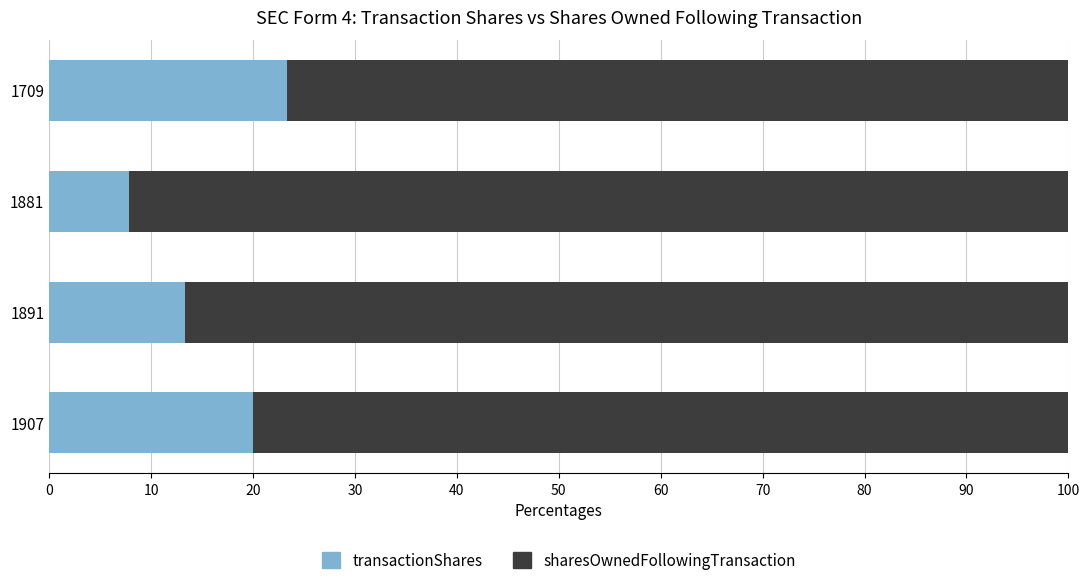

How many distinct data groups are displayed?

2